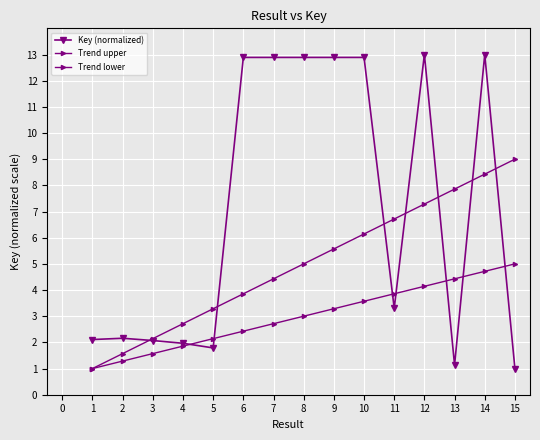

True or false: Trend lower and Trend upper cross at least once.

False